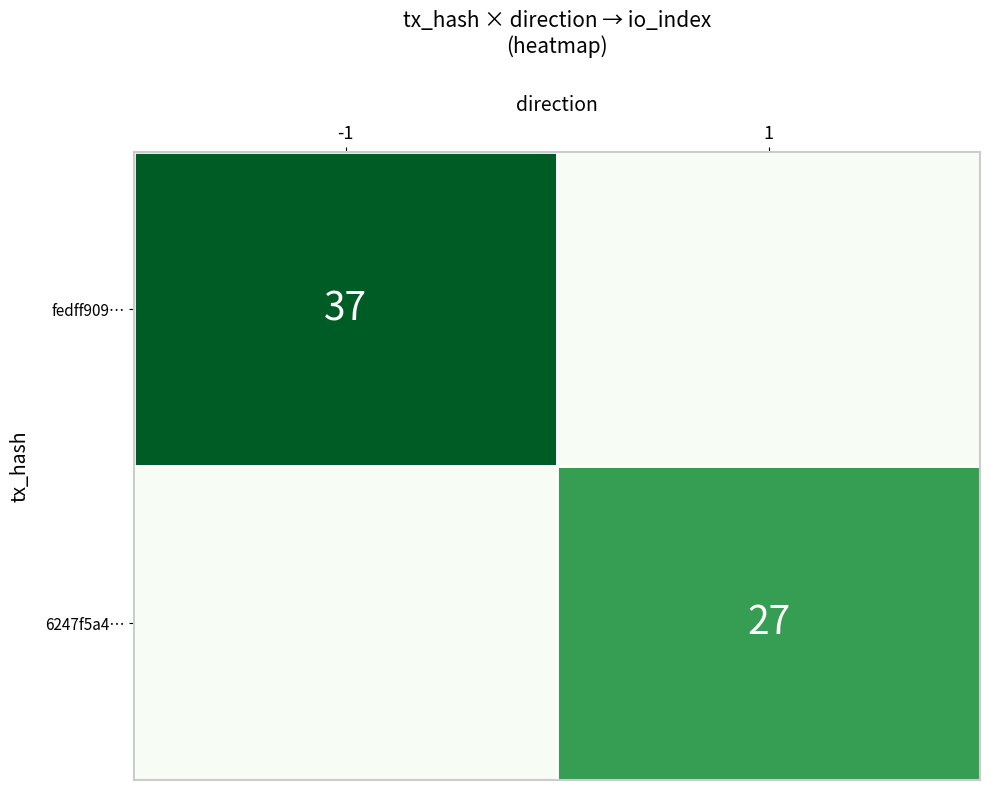

The value of 6247f5a4… at 1 is 27. True or false?

True